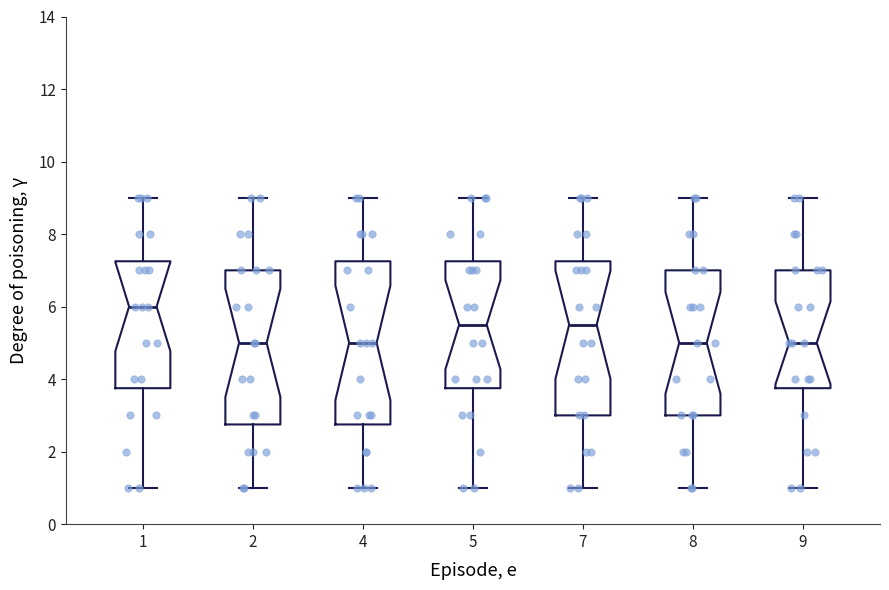

Which box is the tallest, from its lower edge to its upper edge?

4